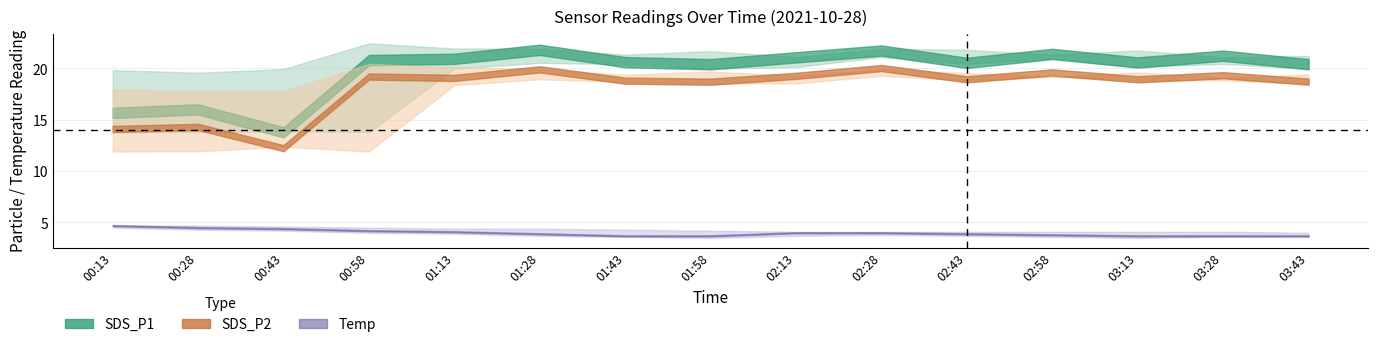

Which series changed the most between 02:43 and 03:28?

SDS_P1